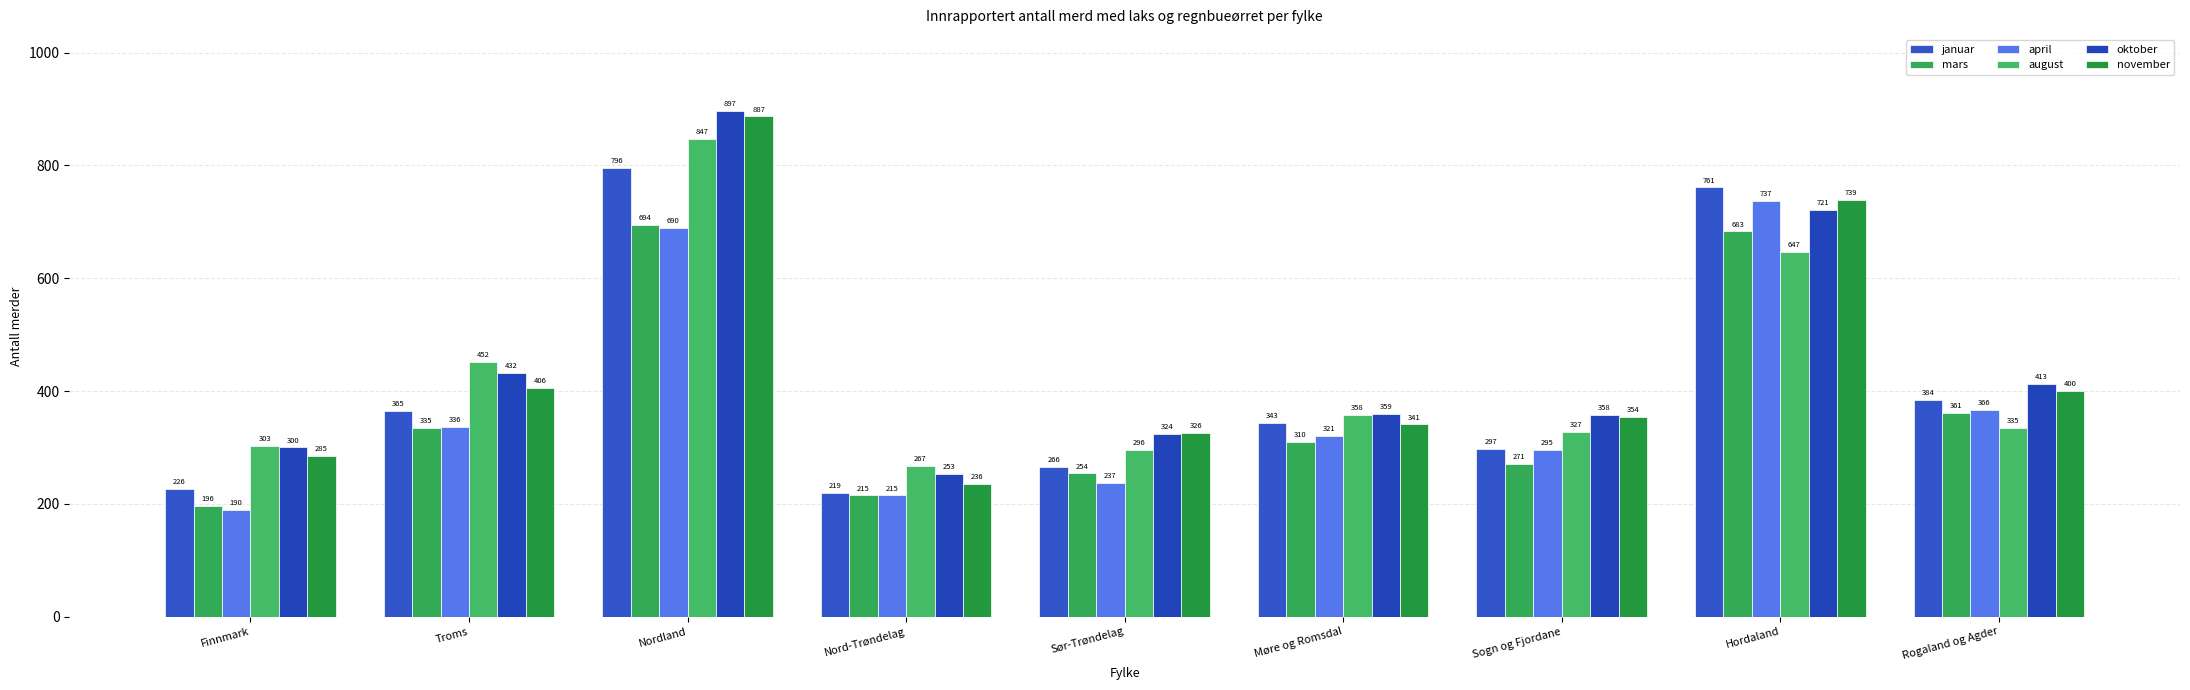

Reading left to right, transcribe all the data shown in this chart.

januar: Finnmark=226	Troms=365	Nordland=796	Nord-Trøndelag=219	Sør-Trøndelag=266	Møre og Romsdal=343	Sogn og Fjordane=297	Hordaland=761	Rogaland og Agder=384
mars: Finnmark=196	Troms=335	Nordland=694	Nord-Trøndelag=215	Sør-Trøndelag=254	Møre og Romsdal=310	Sogn og Fjordane=271	Hordaland=683	Rogaland og Agder=361
april: Finnmark=190	Troms=336	Nordland=690	Nord-Trøndelag=215	Sør-Trøndelag=237	Møre og Romsdal=321	Sogn og Fjordane=295	Hordaland=737	Rogaland og Agder=366
august: Finnmark=303	Troms=452	Nordland=847	Nord-Trøndelag=267	Sør-Trøndelag=296	Møre og Romsdal=358	Sogn og Fjordane=327	Hordaland=647	Rogaland og Agder=335
oktober: Finnmark=300	Troms=432	Nordland=897	Nord-Trøndelag=253	Sør-Trøndelag=324	Møre og Romsdal=359	Sogn og Fjordane=358	Hordaland=721	Rogaland og Agder=413
november: Finnmark=285	Troms=406	Nordland=887	Nord-Trøndelag=236	Sør-Trøndelag=326	Møre og Romsdal=341	Sogn og Fjordane=354	Hordaland=739	Rogaland og Agder=400